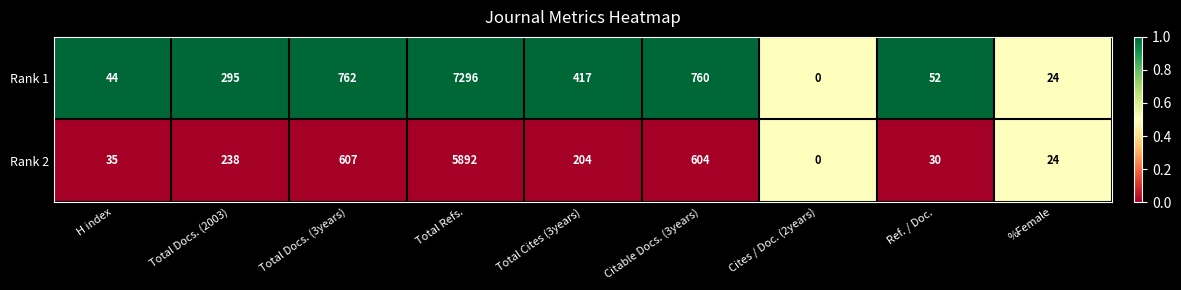

How many categories are shown in the chart?

9